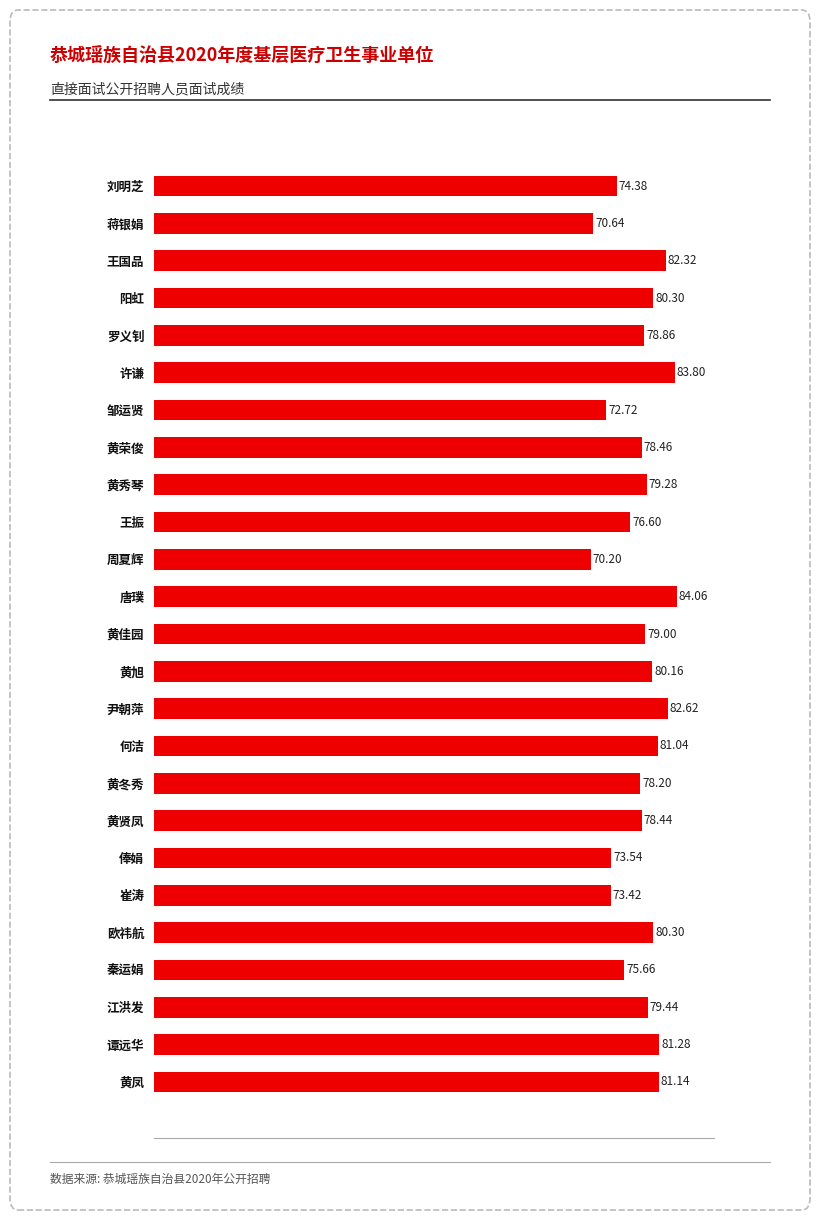

Approximately how many times larger is the value at 蒋银娟 compared to 崔涛?

1.0